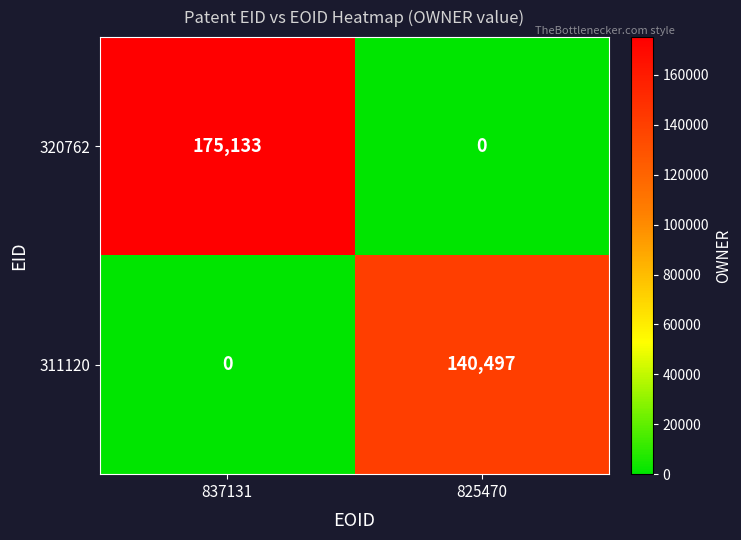

What is the difference between the highest and lowest values at 837131?

175133